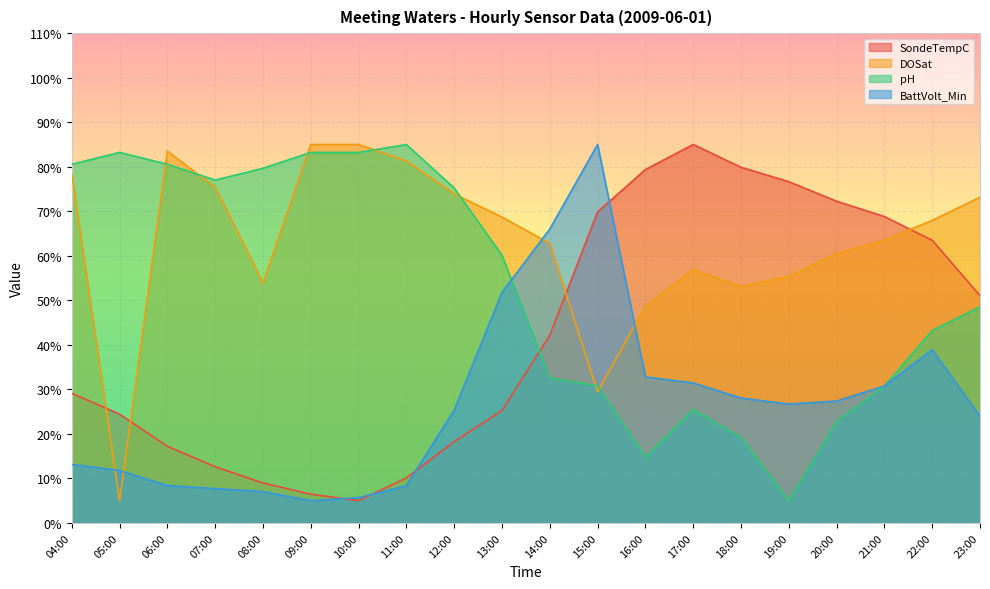

Rank the categories by BattVolt_Min value from highest to lowest.

15:00, 14:00, 13:00, 22:00, 16:00, 17:00, 21:00, 18:00, 20:00, 19:00, 12:00, 23:00, 04:00, 05:00, 06:00, 11:00, 07:00, 08:00, 10:00, 09:00